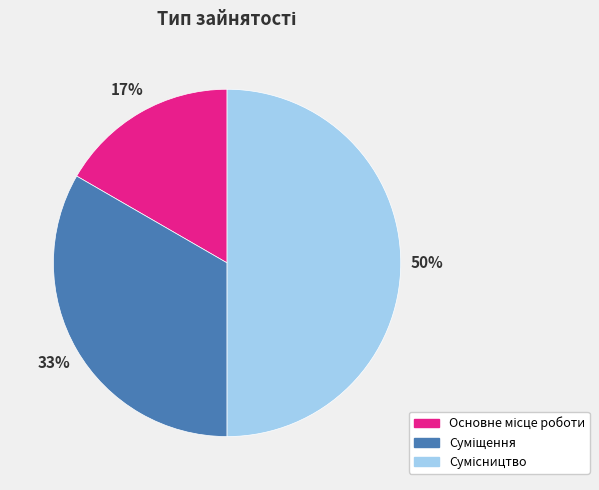

To the nearest percent, what is the difference between the largest and smallest slice percentages?

33%